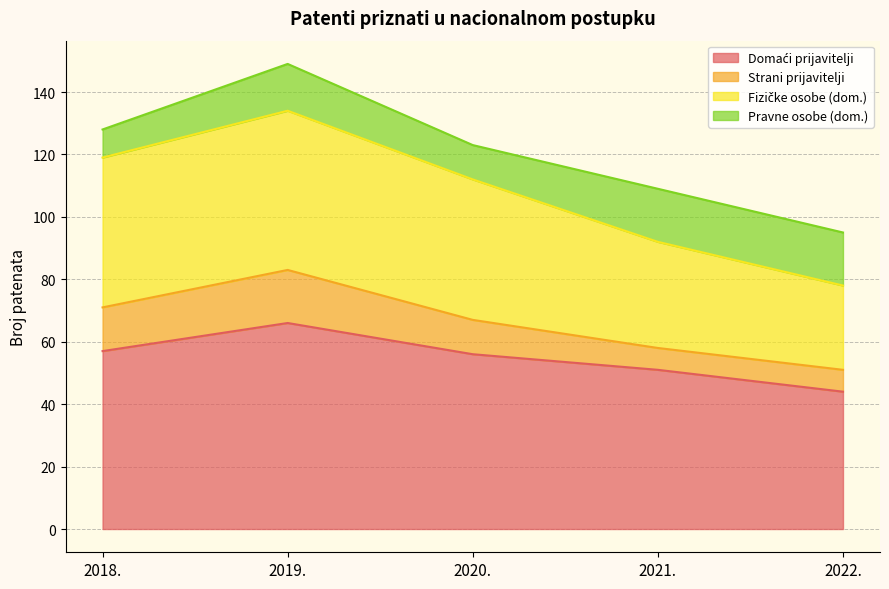

At which category is the sum across all series the highest?

2019.